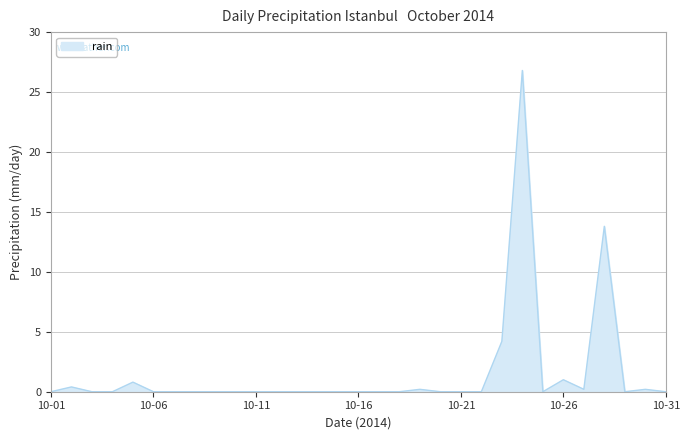

What is the maximum value shown in the chart?

26.8